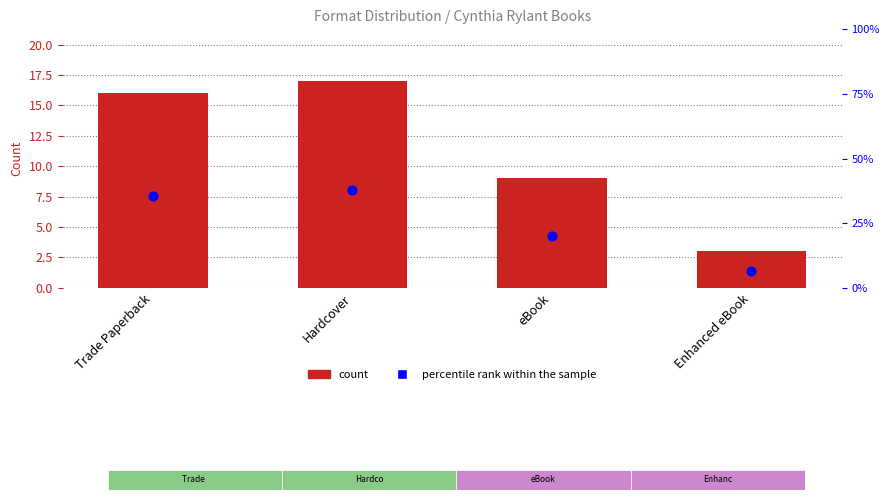

What is the total value across all series at Trade Paperback?

51.6